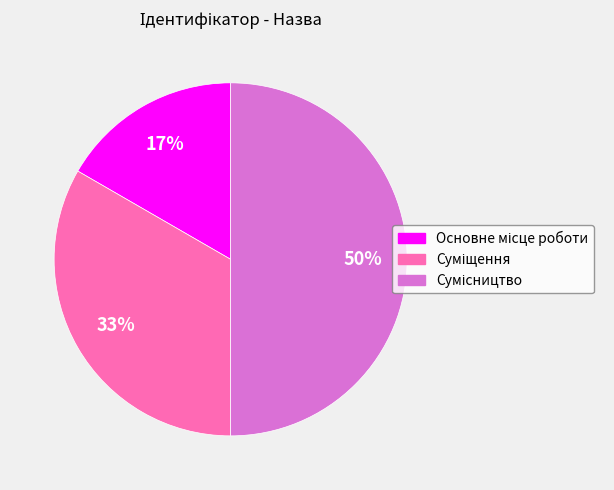

To the nearest percent, what is the average slice percentage?

33%